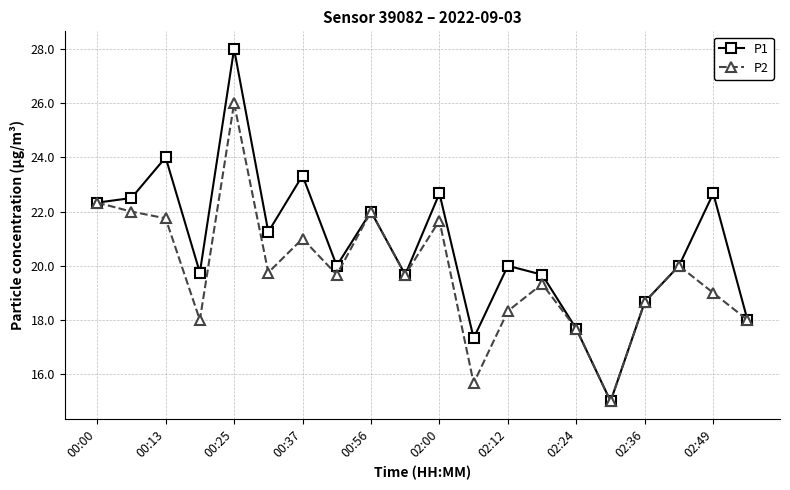

True or false: P1 has more than 0 interior local peaks.

True